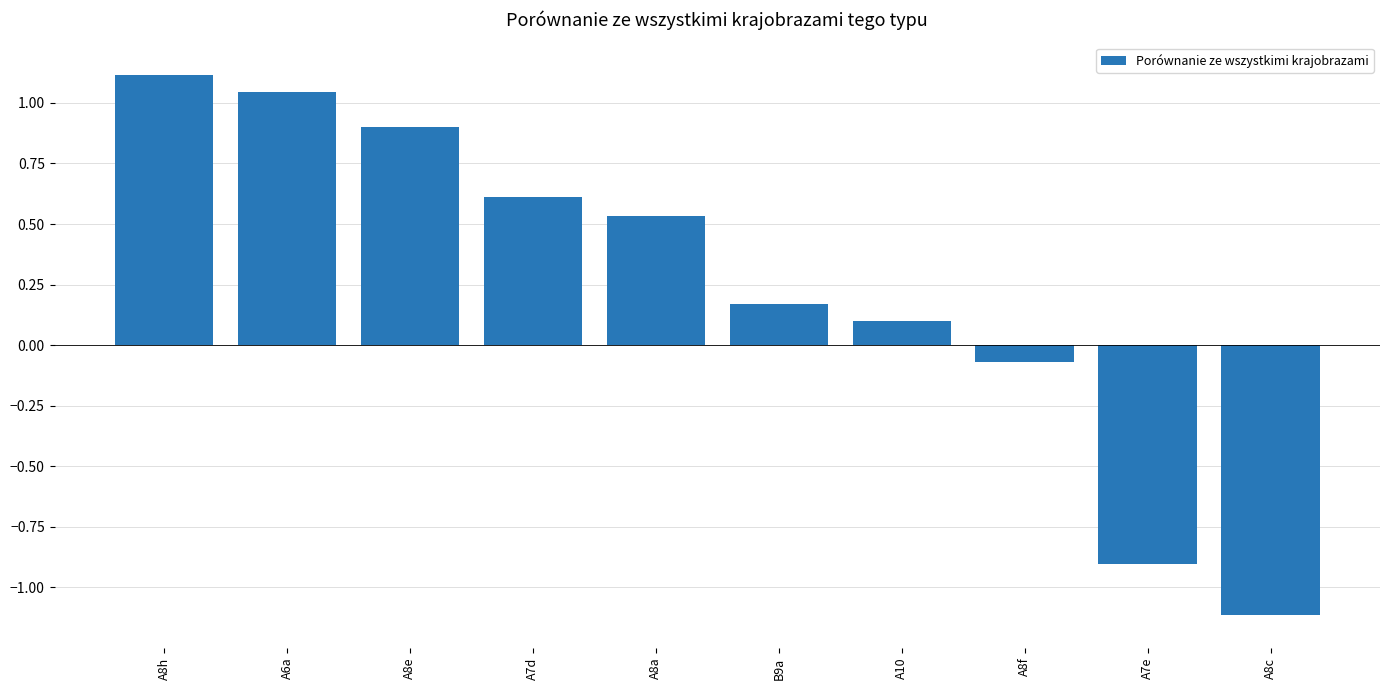

How many negative values are there?

3